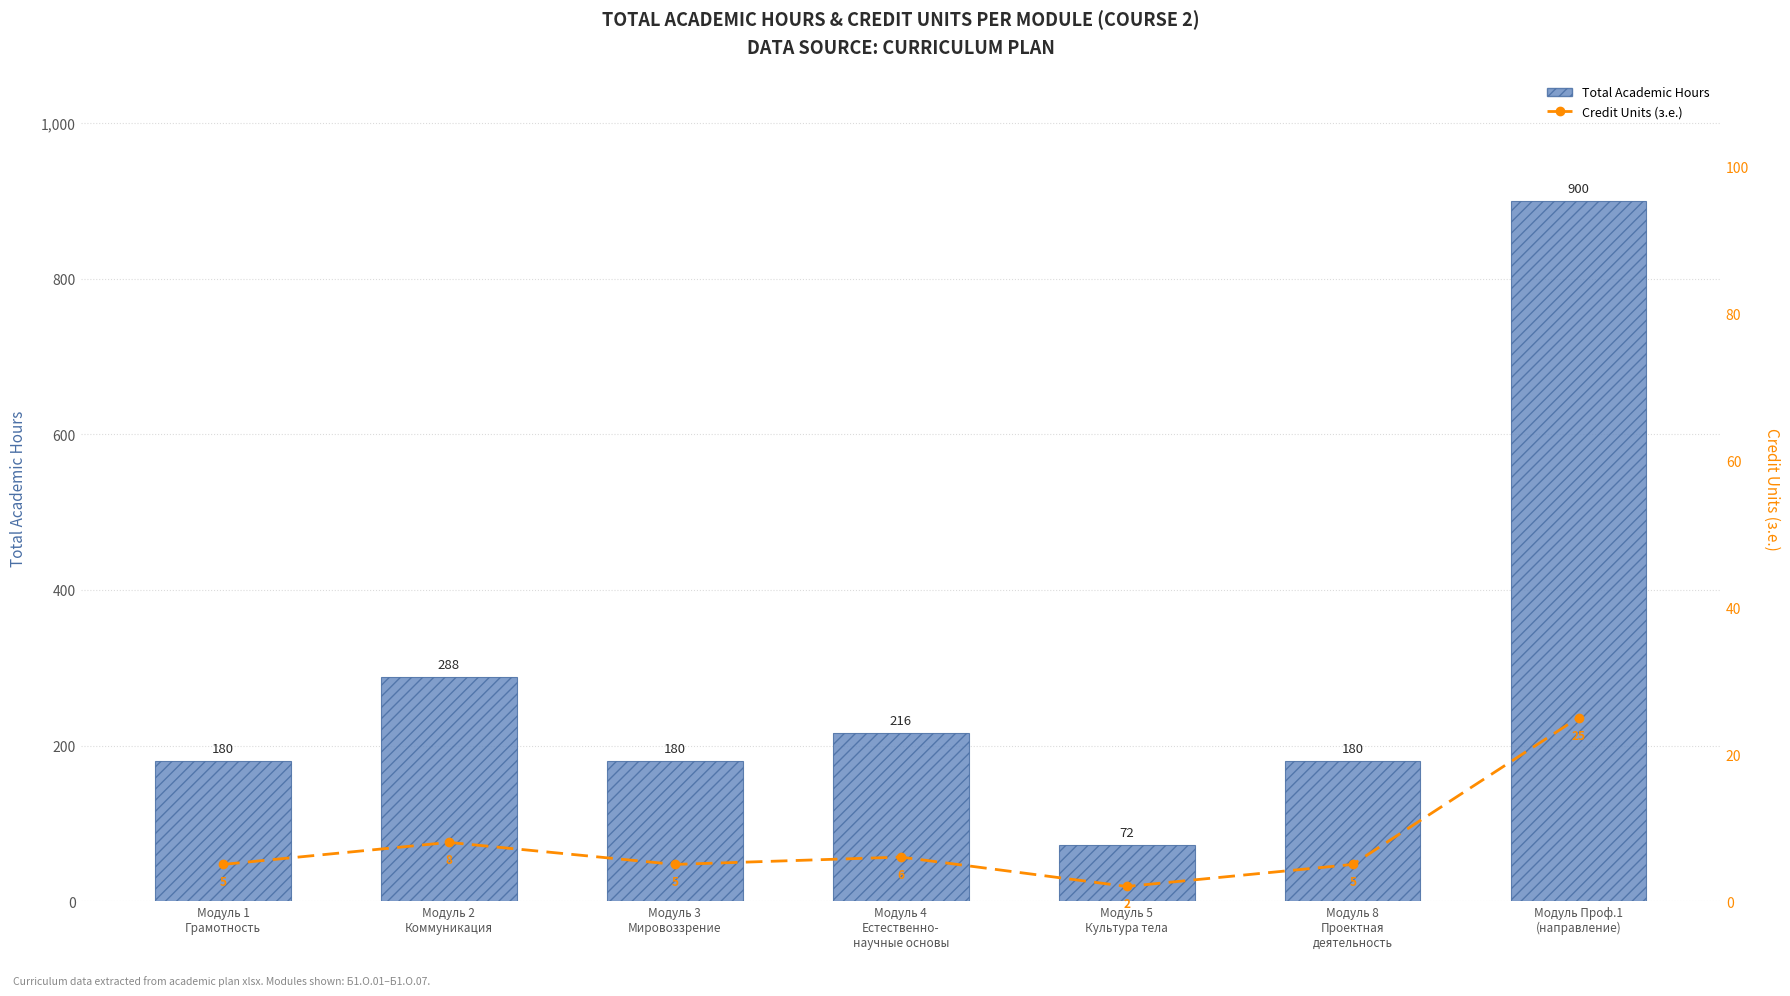

Is the value of Total Academic Hours at Модуль Проф.1
(направление) greater than the value of Credit Units (з.е.) at Модуль Проф.1
(направление)?

Yes